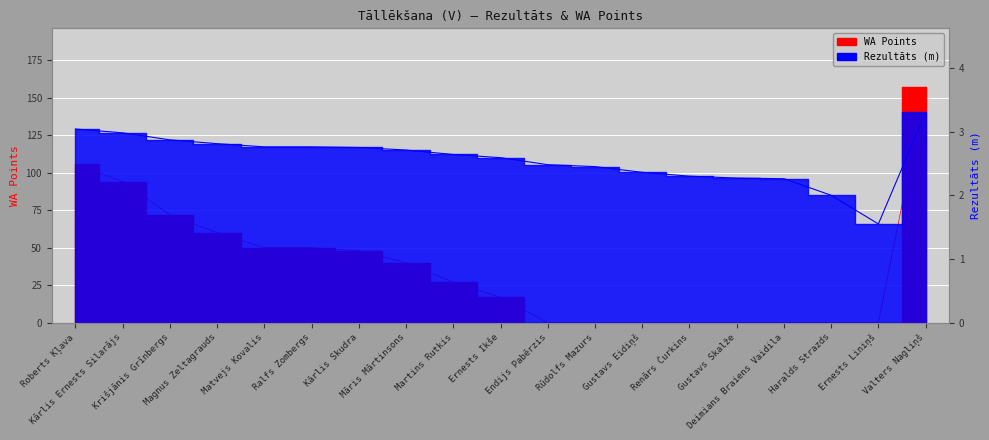

Reading left to right, what are all the values shown in this chart?

Rezultāts: 3.0	3.0	2.9	2.8	2.8	2.8	2.8	2.7	2.6	2.6	2.5	2.5	2.4	2.3	2.3	2.3	2.0	1.6	3.3
WA: 106.0	94.0	72.0	60.0	50.0	50.0	48.0	40.0	27.0	17.0	0.0	0.0	0.0	0.0	0.0	0.0	0.0	0.0	157.0